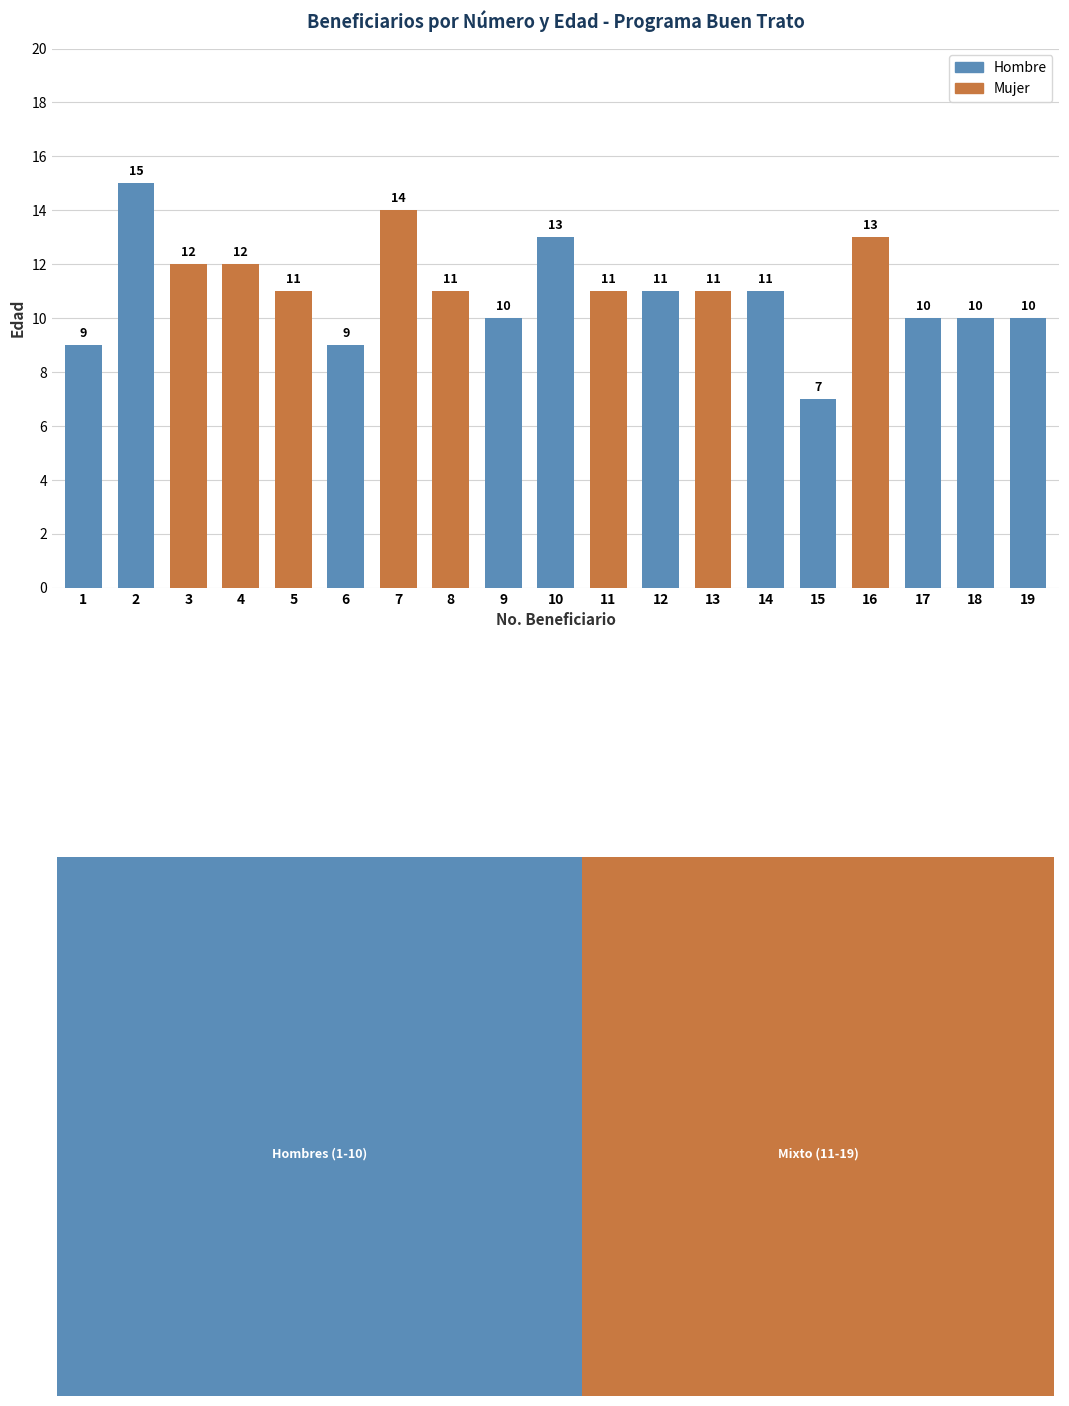

The chart shows a value of 11 at 11. True or false?

True